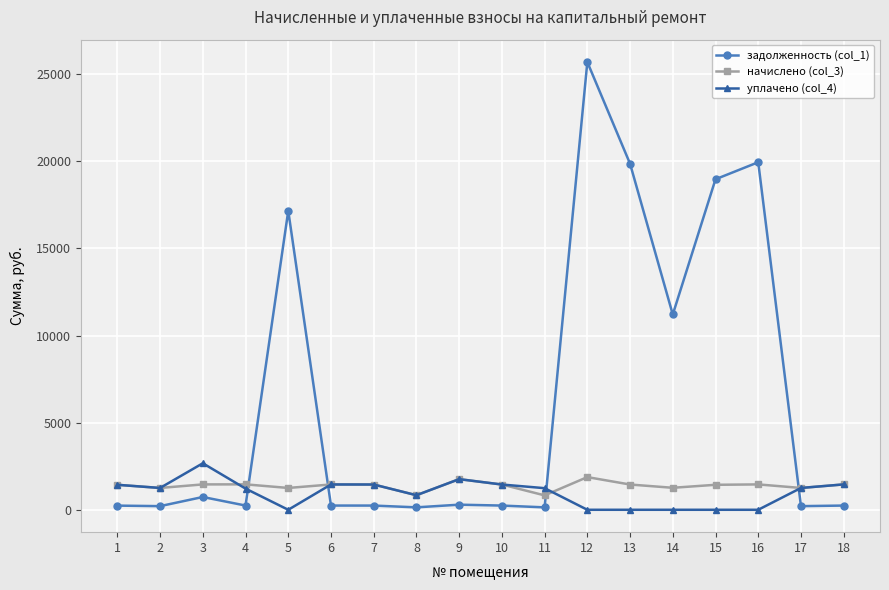

Does the chart display data point markers on the line(s)?

Yes